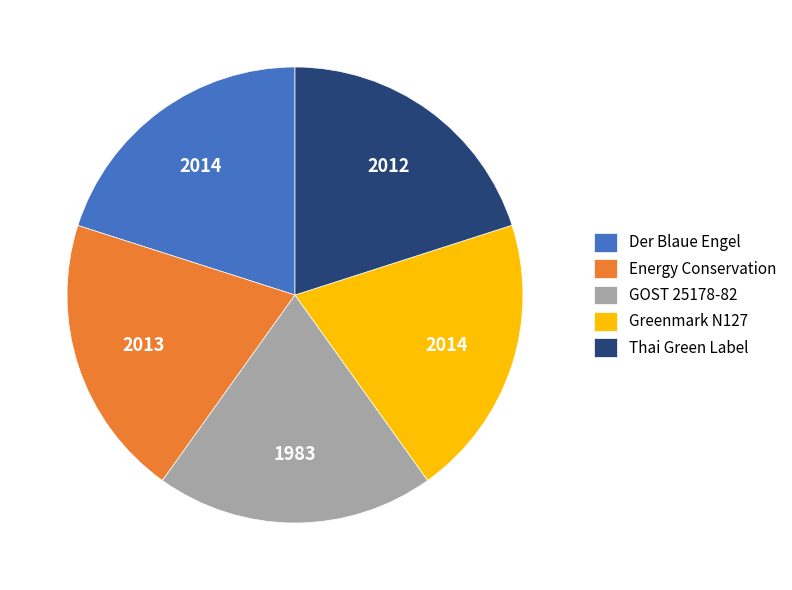

Is there any slice that represents more than half of the pie?

No